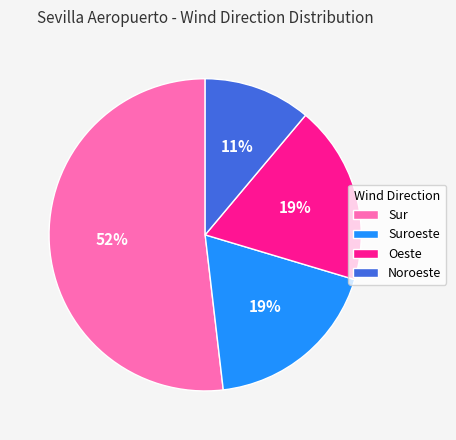

What is the ratio of the value at Noroeste to the value at Suroeste?

0.6